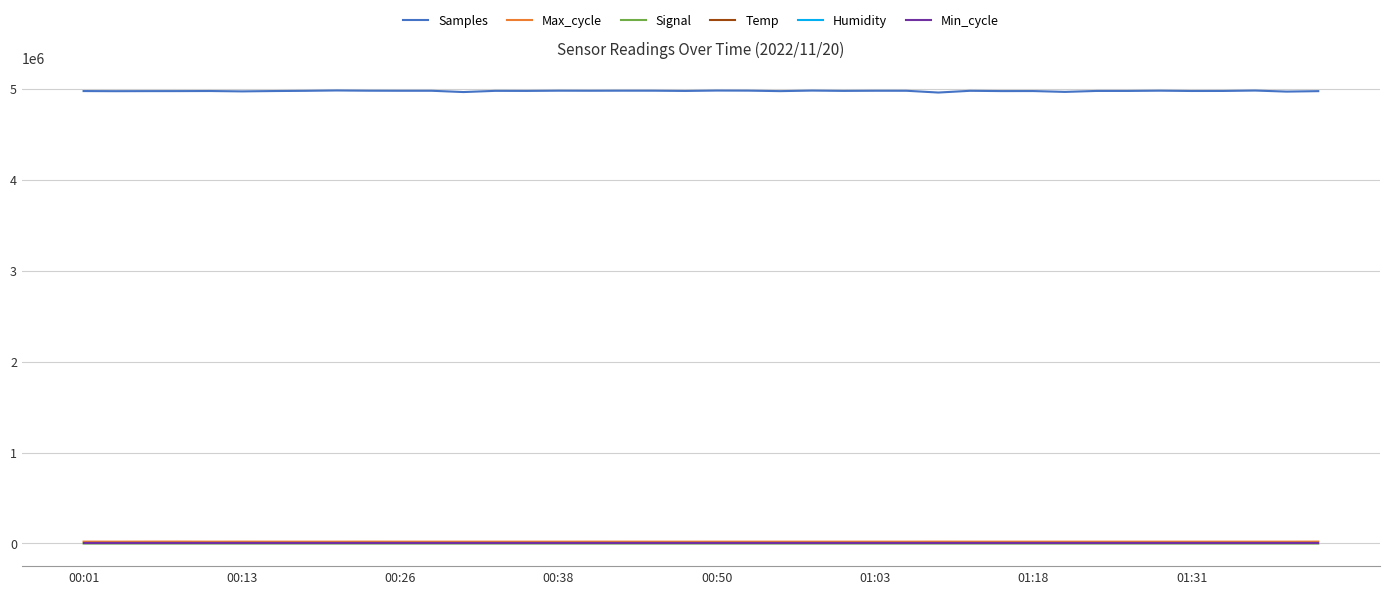

Which series has the largest total across all categories?

Samples